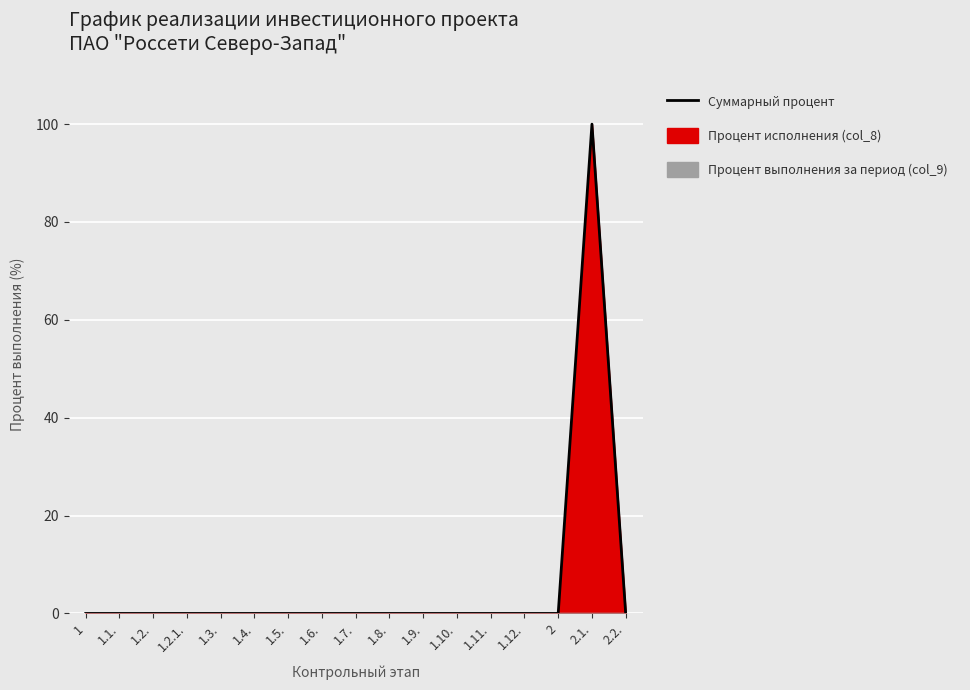

List the labels in order of value, largest first.

2.1., 1, 1.1., 1.2., 1.2.1., 1.3., 1.4., 1.5., 1.6., 1.7., 1.8., 1.9., 1.10., 1.11., 1.12., 2, 2.2.